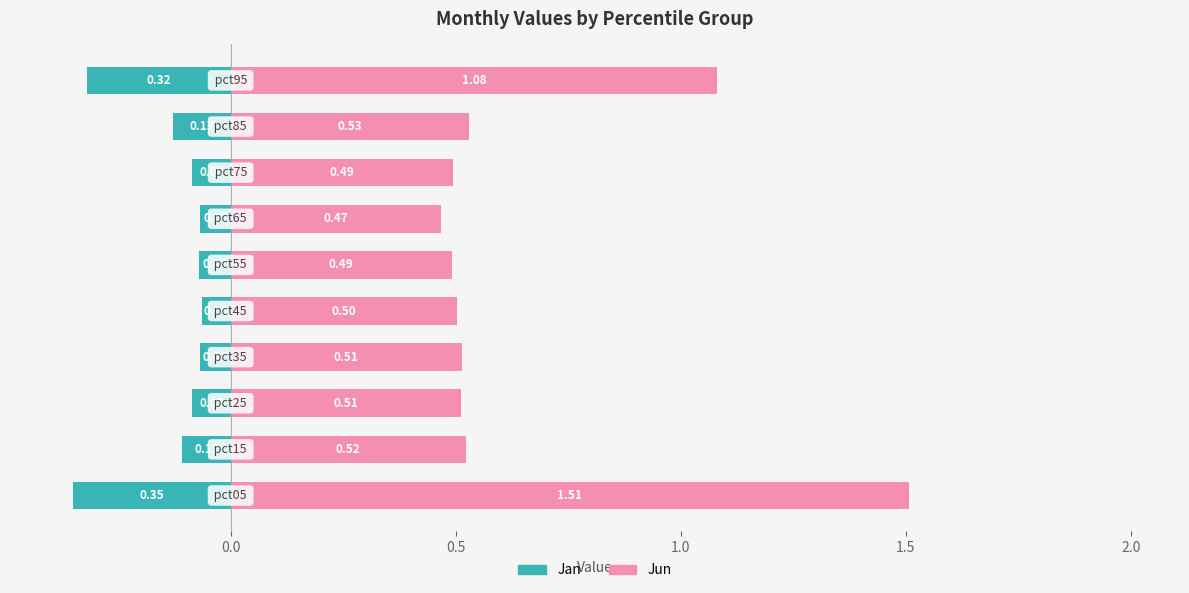

List the series in order of their overall mean, lowest first.

Jan (left group), Jun (right group)